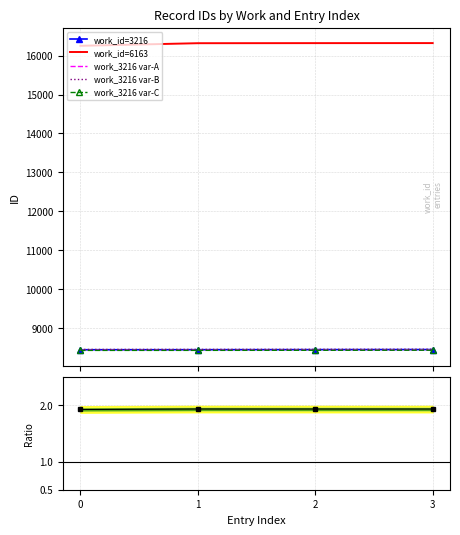

Rank the categories by work_id=6163 value from highest to lowest.

3, 2, 1, 0